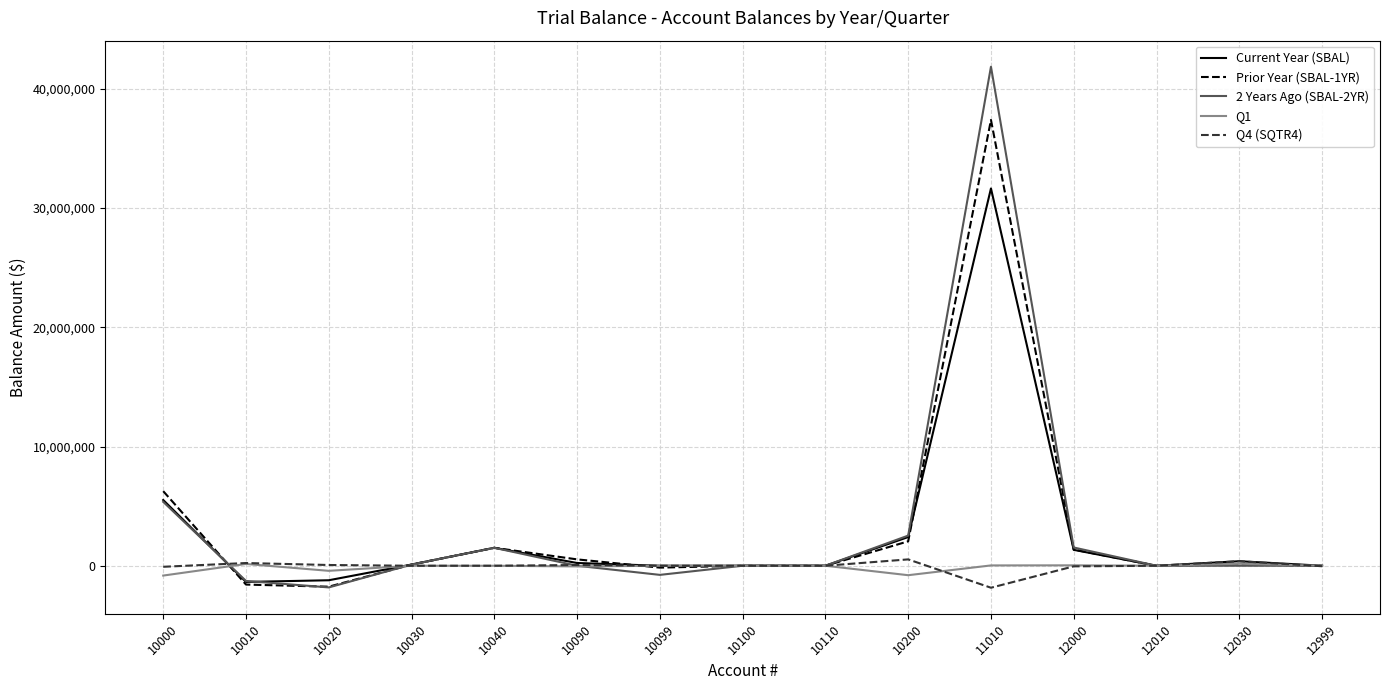

What is the maximum value for Prior Year (SBAL-1YR)?

37386923.8